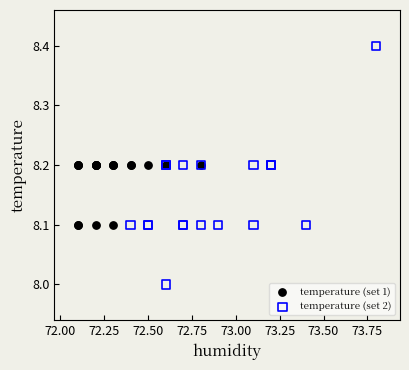

What are all the series names shown in the legend?

temperature (set 1), temperature (set 2)